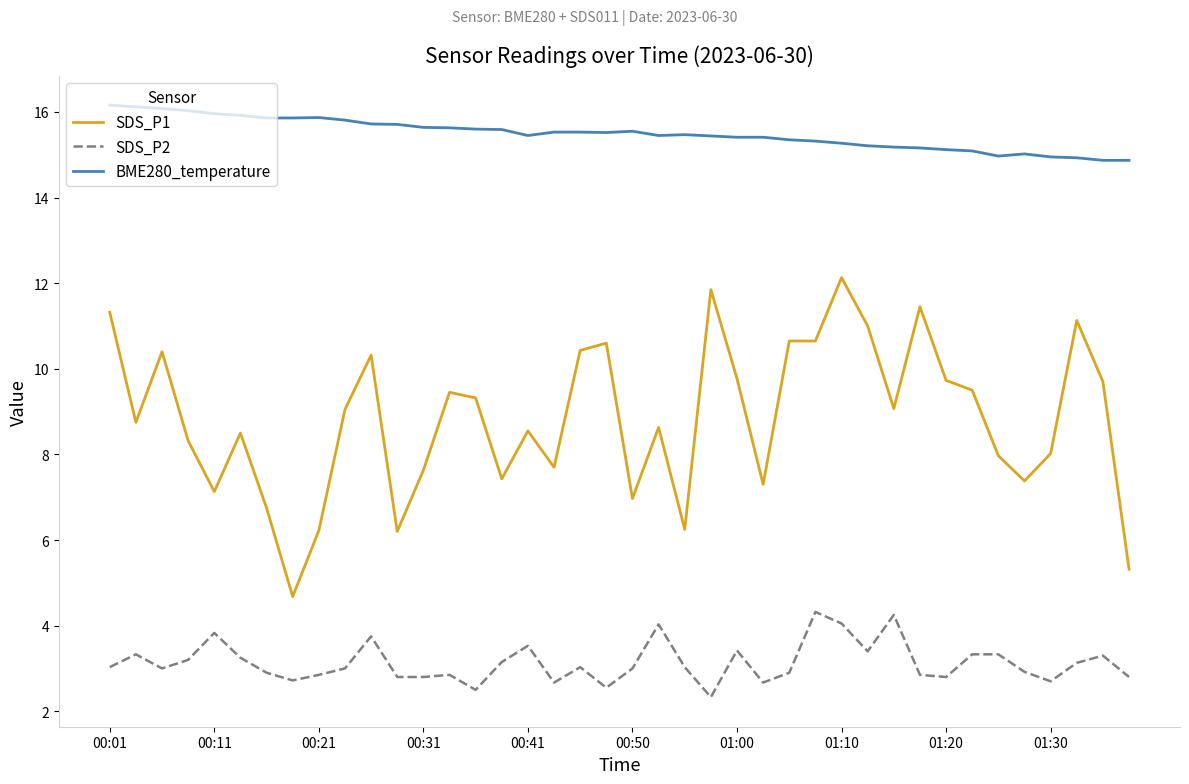

True or false: BME280_temperature has more than 1 interior local peaks.

True